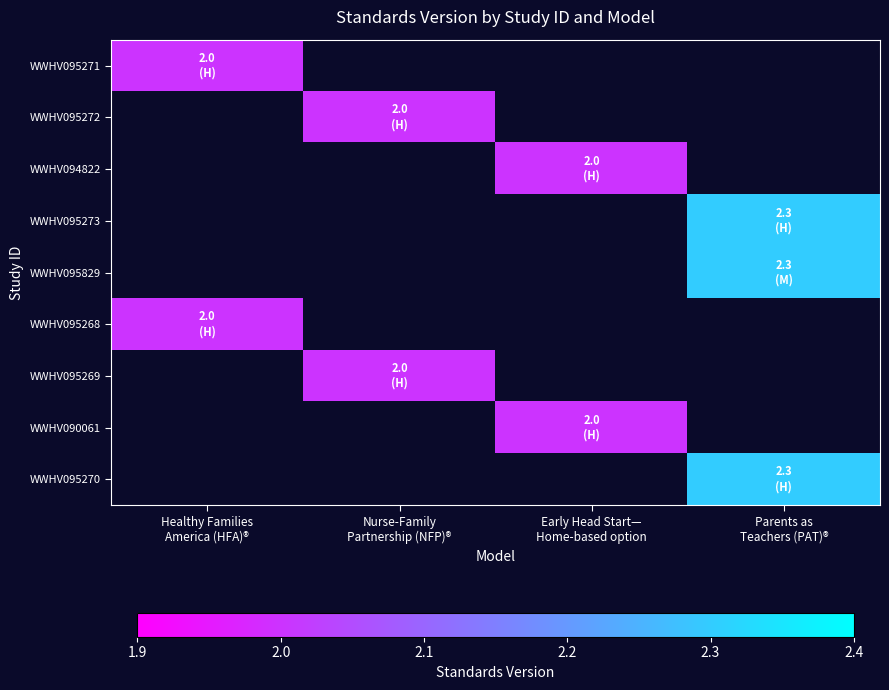

Rank the series at Nurse-Family Partnership (NFP)® from lowest to highest value.

WWHV095271, WWHV094822, WWHV095273, WWHV095829, WWHV095268, WWHV090061, WWHV095270, WWHV095272, WWHV095269